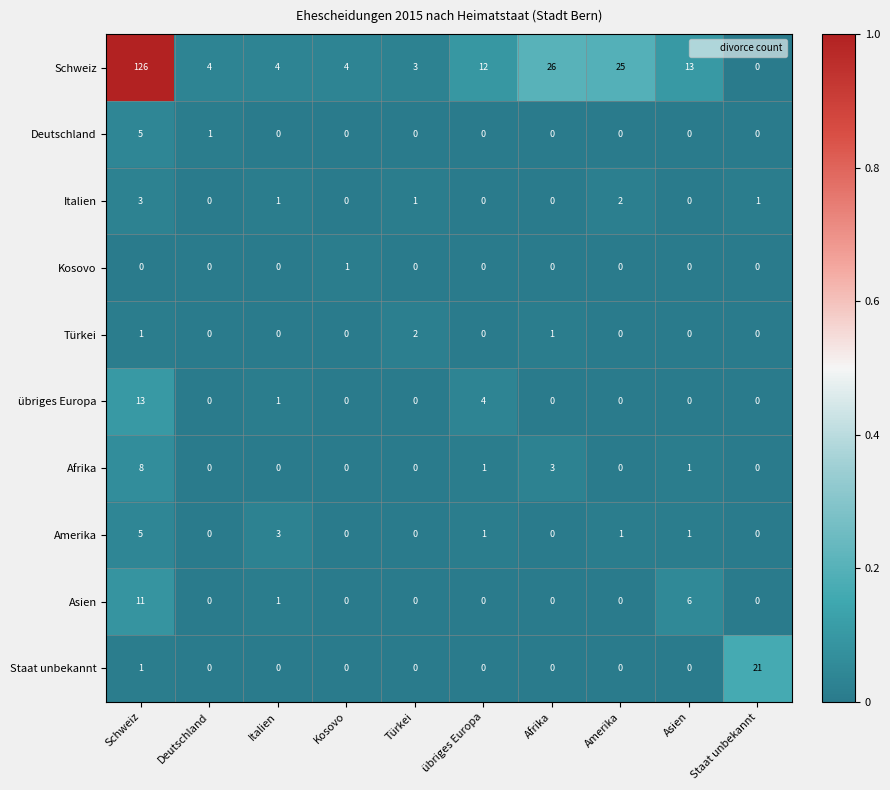

The Schweiz series shows 18 at übriges Europa. True or false?

False